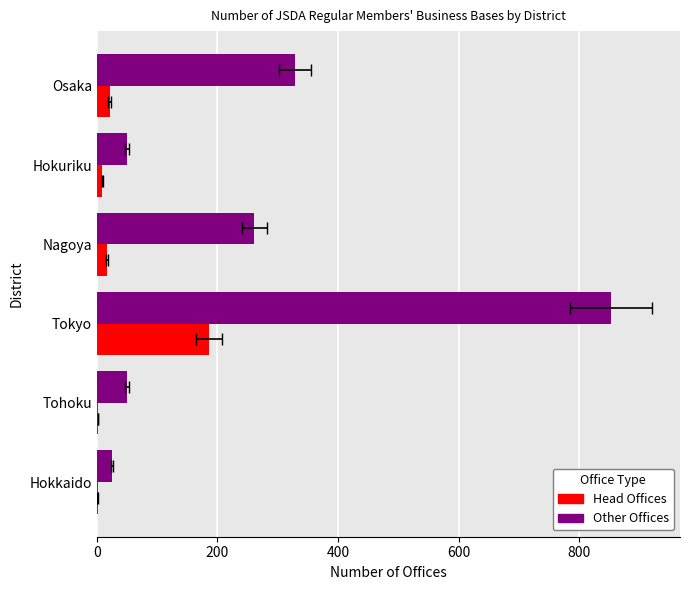

What is the total value across all series at Tohoku?

52